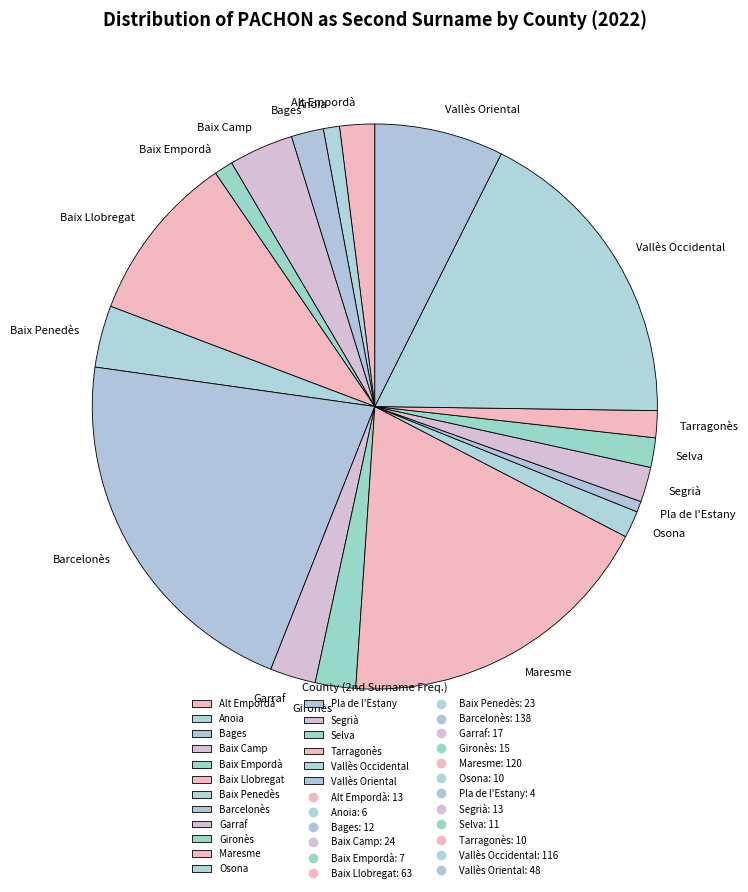

Which slice is the largest?

Barcelonès